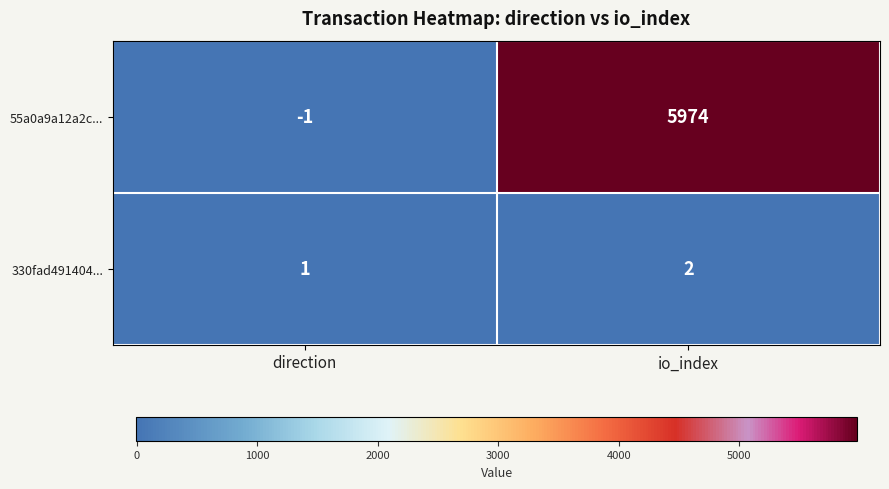

How many values in the 330fad491404... series are below 2?

1